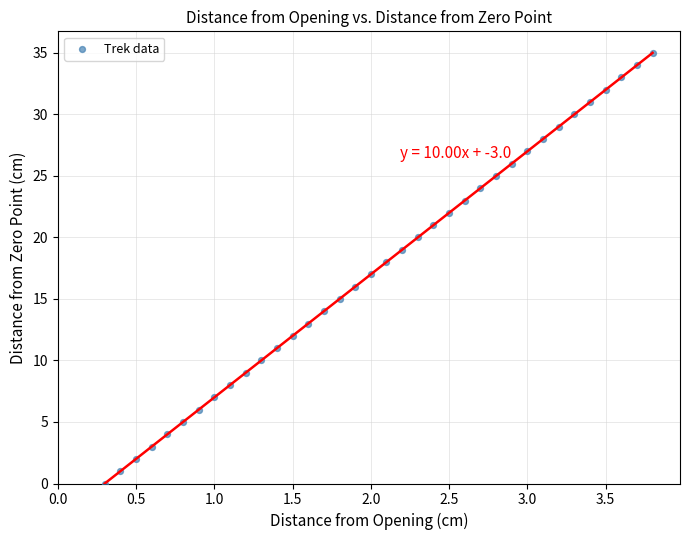

What is the range of Y values (max minus min)?

35